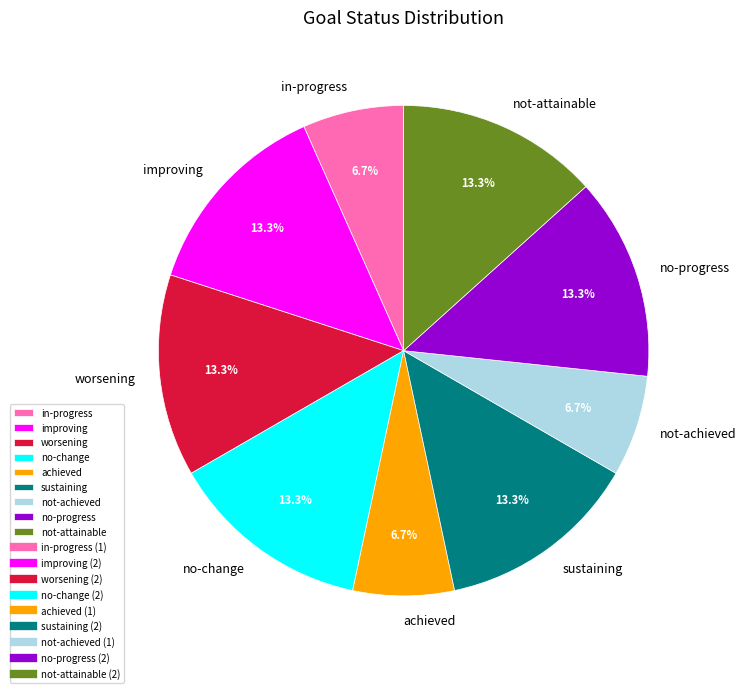

To the nearest percent, what is the combined percentage of no-progress and in-progress?

20%